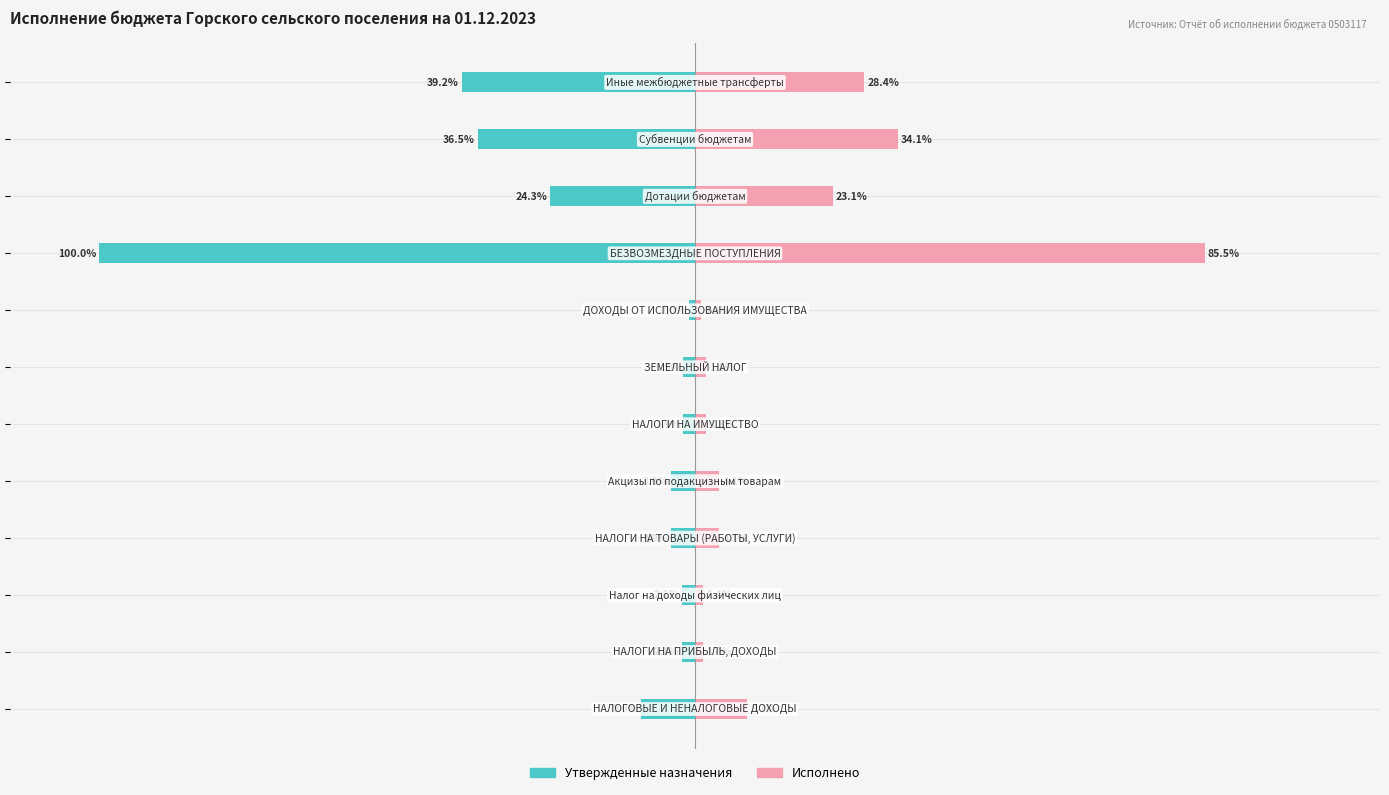

What is the difference between the second highest and minimum values in the Утвержденные назначения series?

98.1